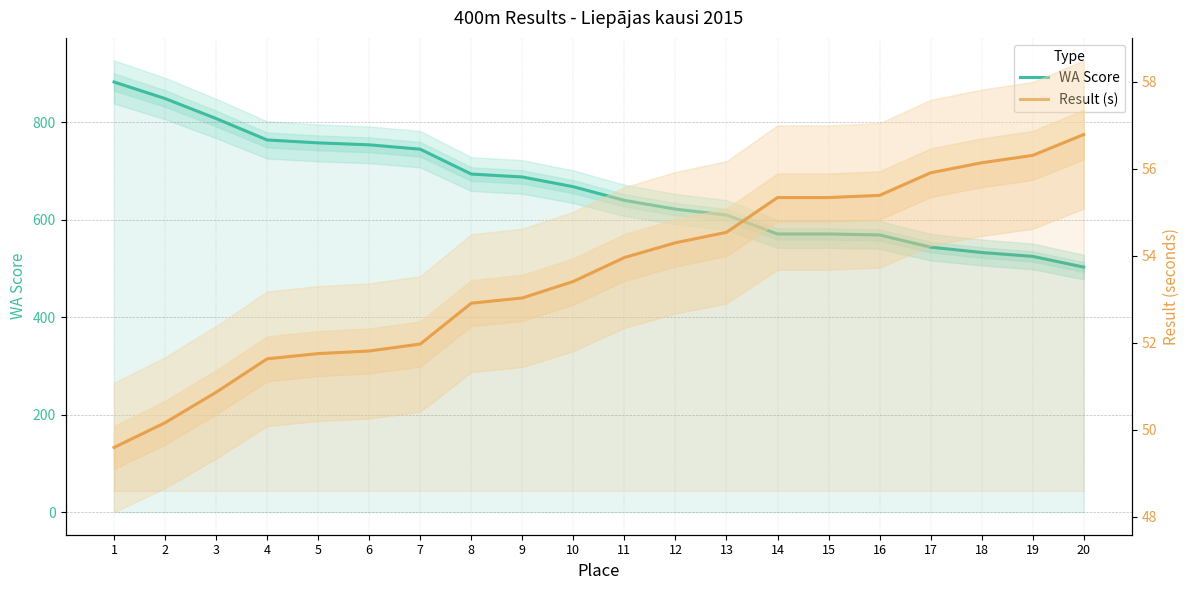

Where is WA Score nearest to the value 693?

8